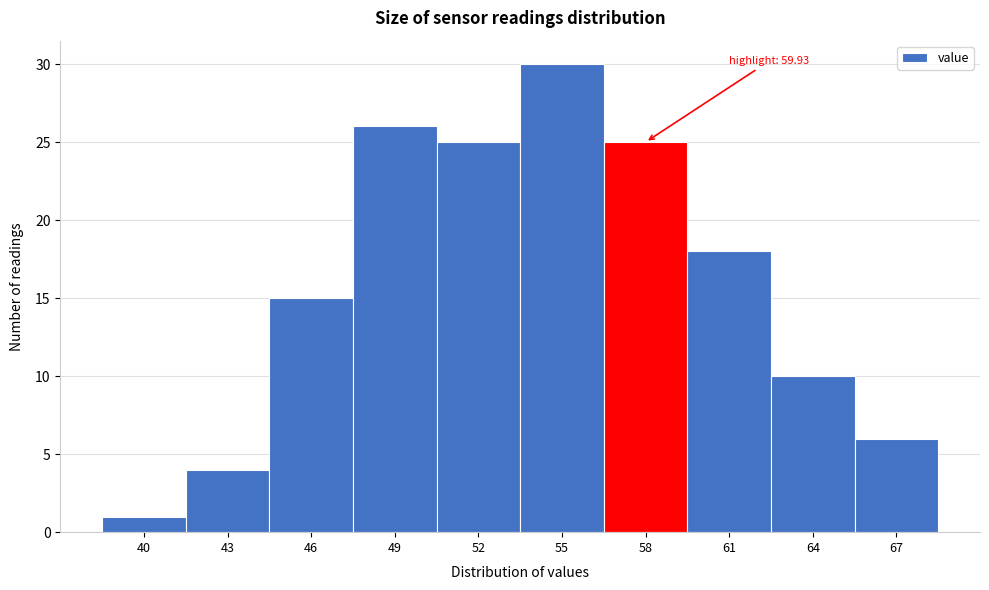

Reading left to right, transcribe all the data shown in this chart.

1	4	15	26	25	30	25	18	10	6